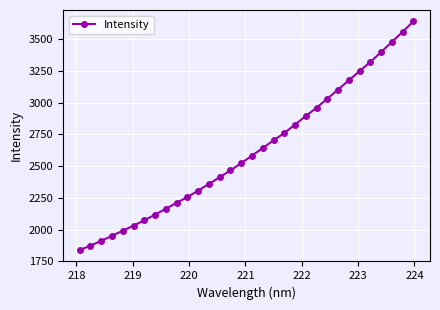

What is the difference between the maximum and minimum values?

1798.5